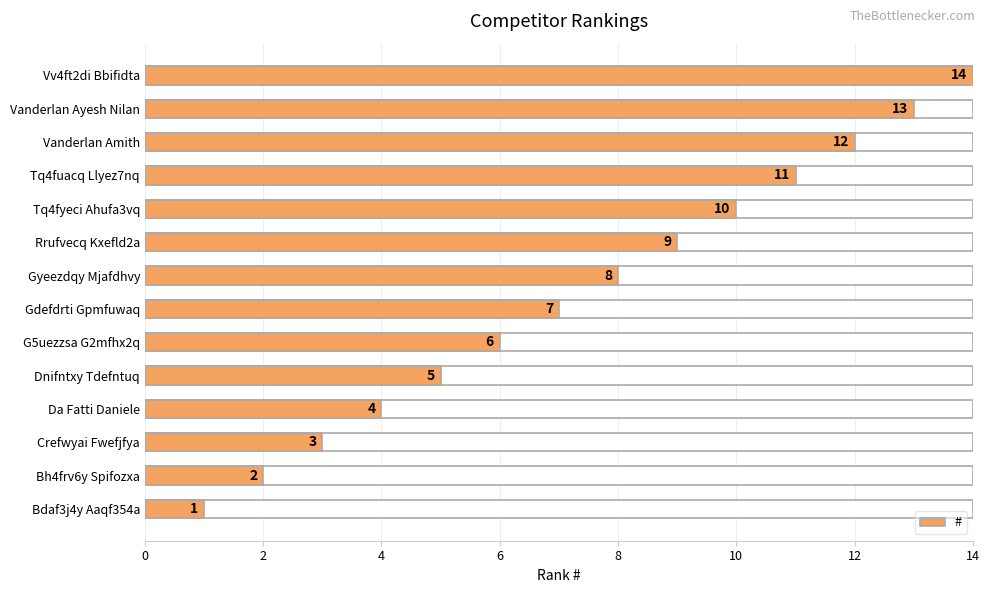

Count the number of data series in this chart.

1